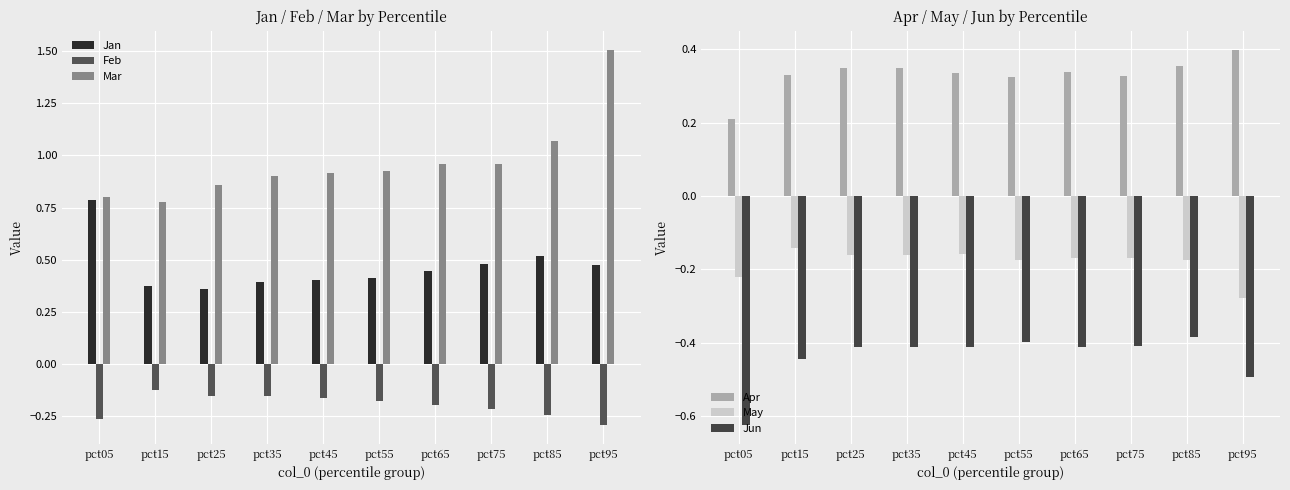

Is the value of Mar at pct15 greater than the value of Jan at pct85?

Yes